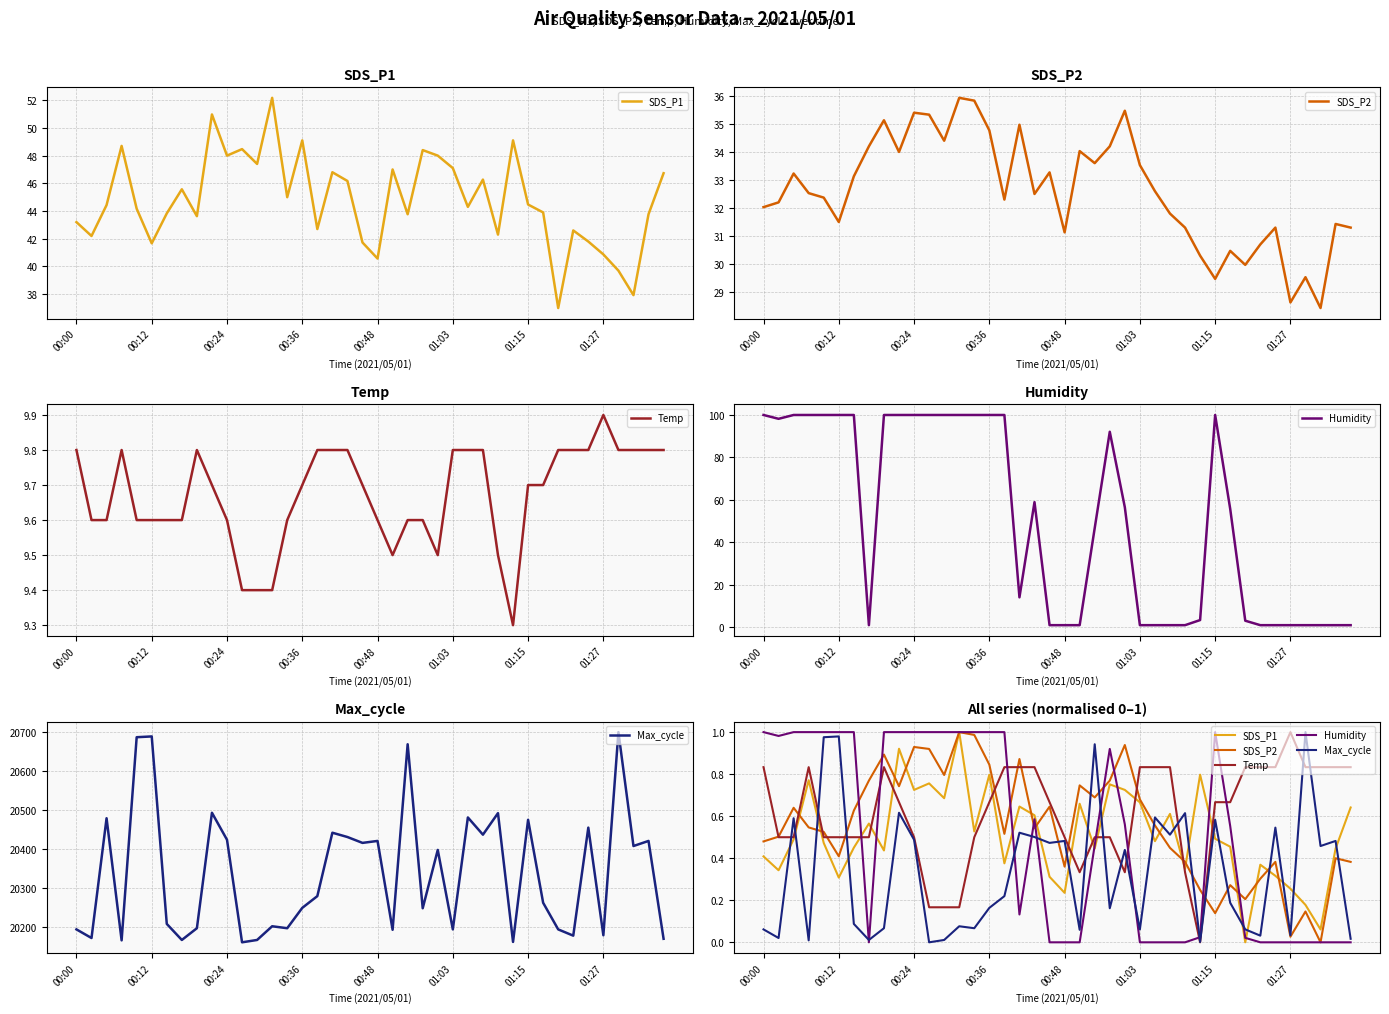

What position from the right is 26?

14